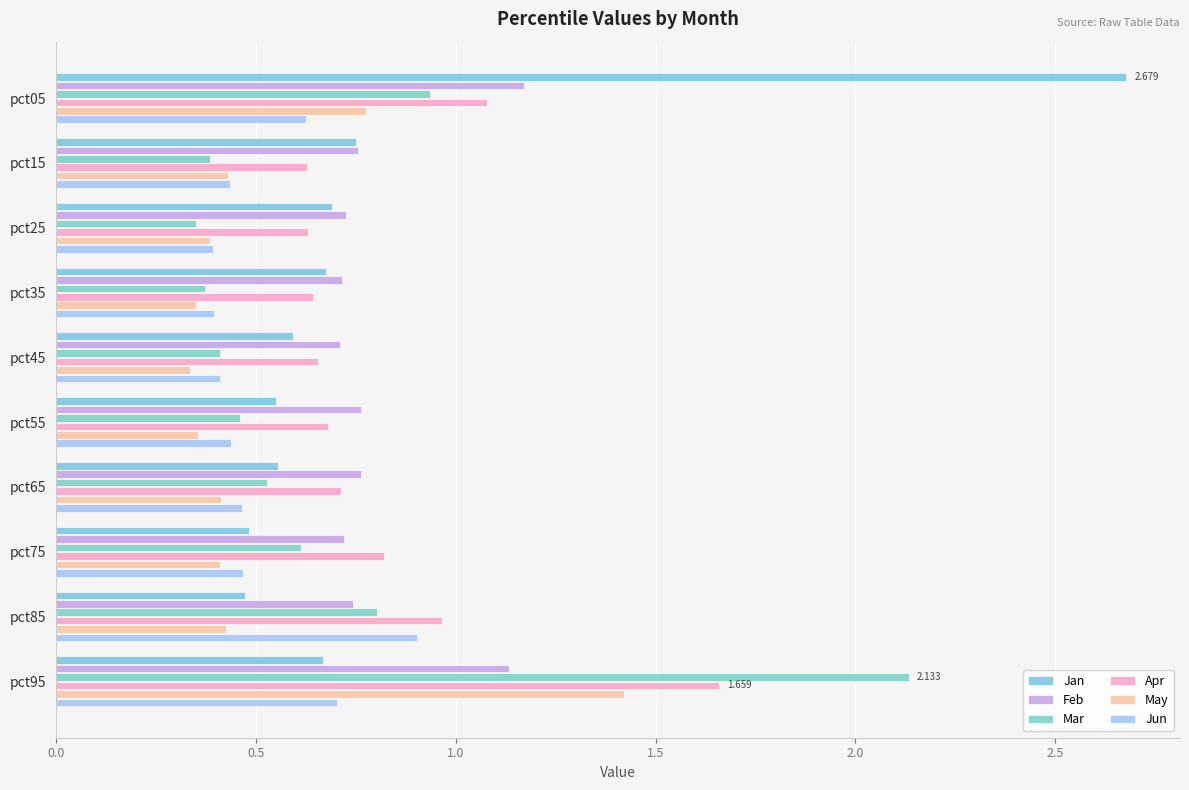

How many distinct data groups are displayed?

6